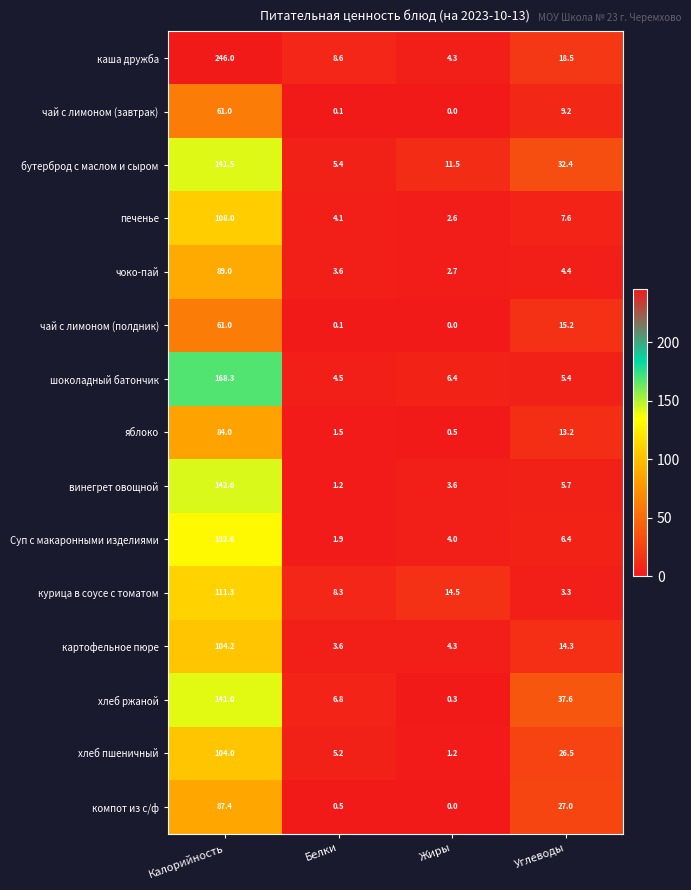

Is it true that чоко-пай equals 2.6 at Углеводы?

False